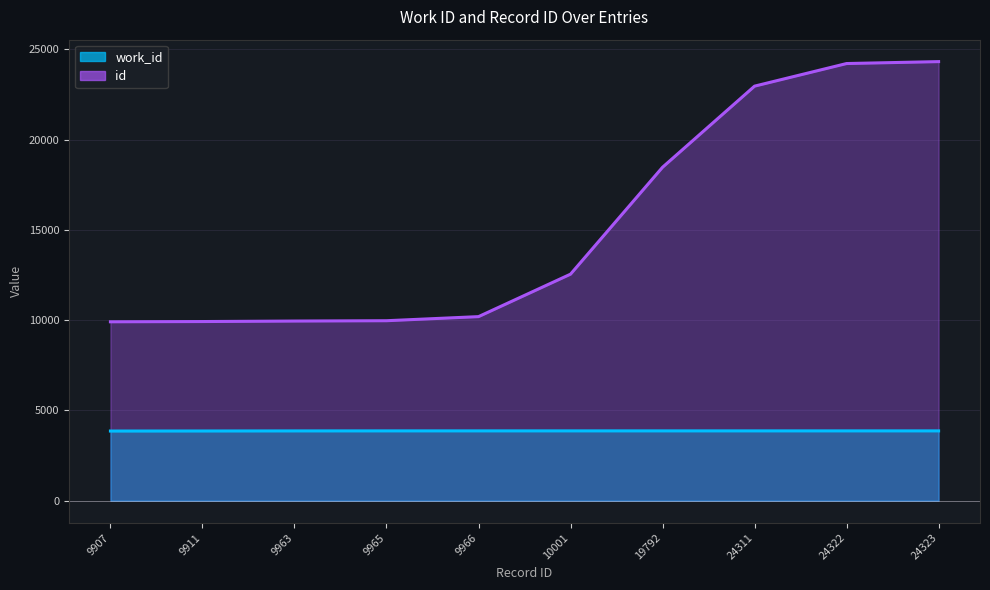

What is the difference between the maximum and minimum values?

14411.2